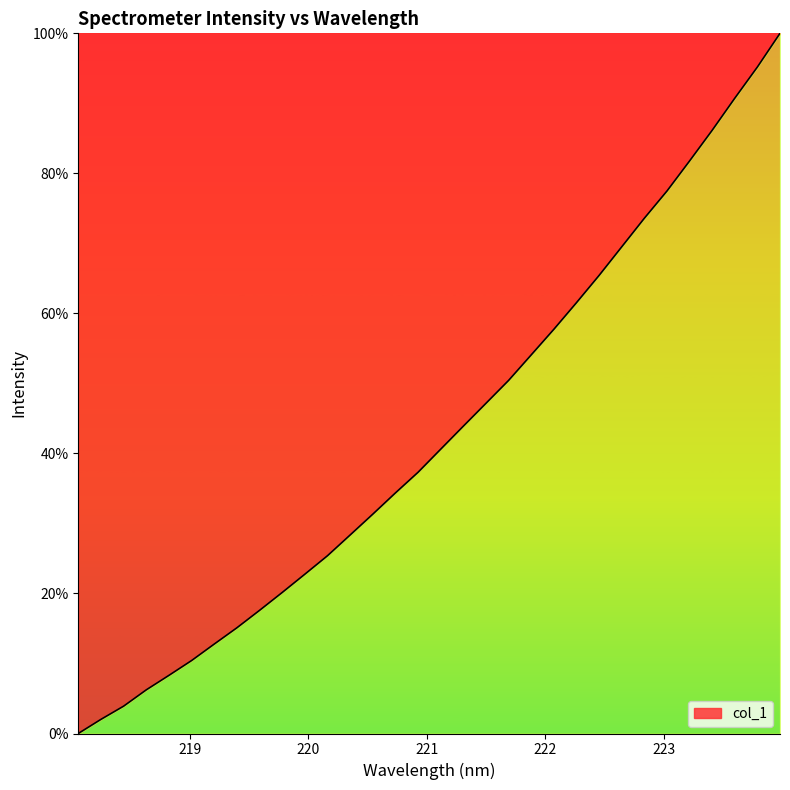

What is the greatest value displayed?

100.0